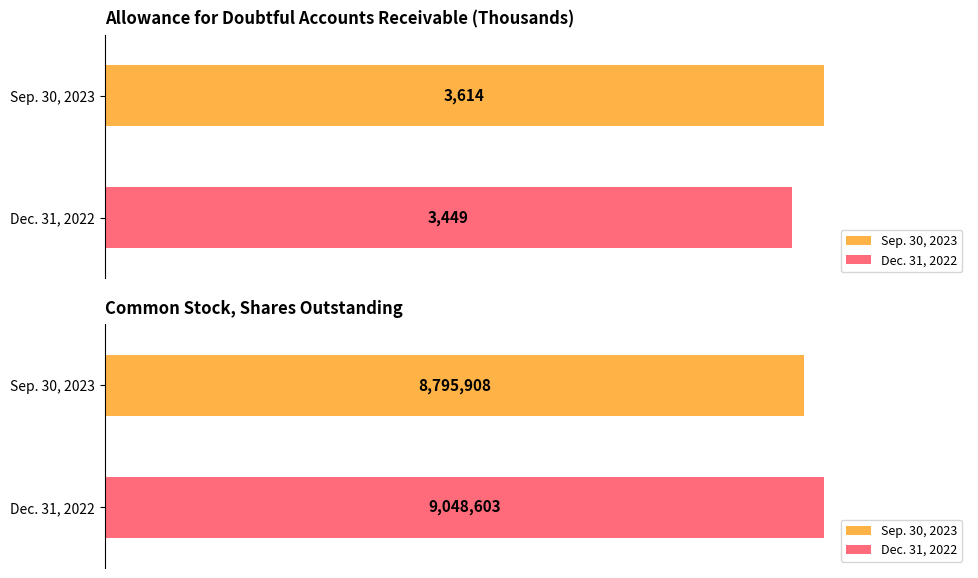

Reading left to right, list all the values displayed in this chart.

Sep. 30, 2023: Allowance for doubtful accounts receivable=3614	Common stock, shares outstanding=8795908
Dec. 31, 2022: Allowance for doubtful accounts receivable=3449	Common stock, shares outstanding=9048603